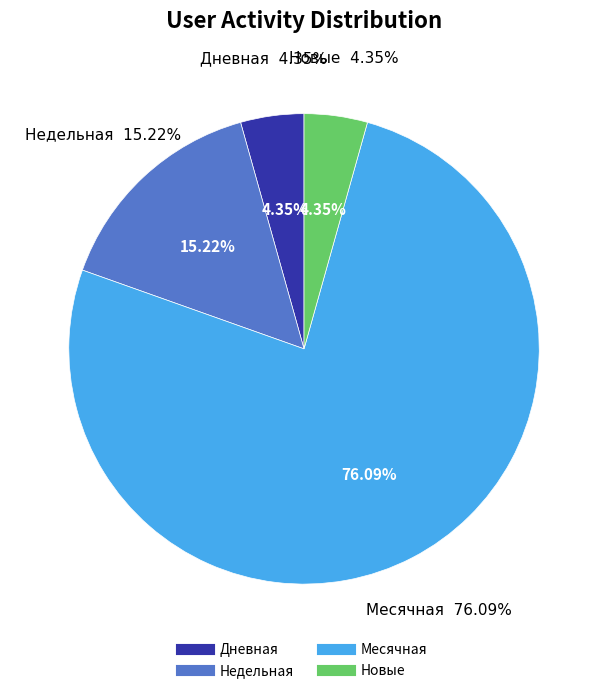

Do Дневная and Месячная together represent more than half of the pie?

Yes